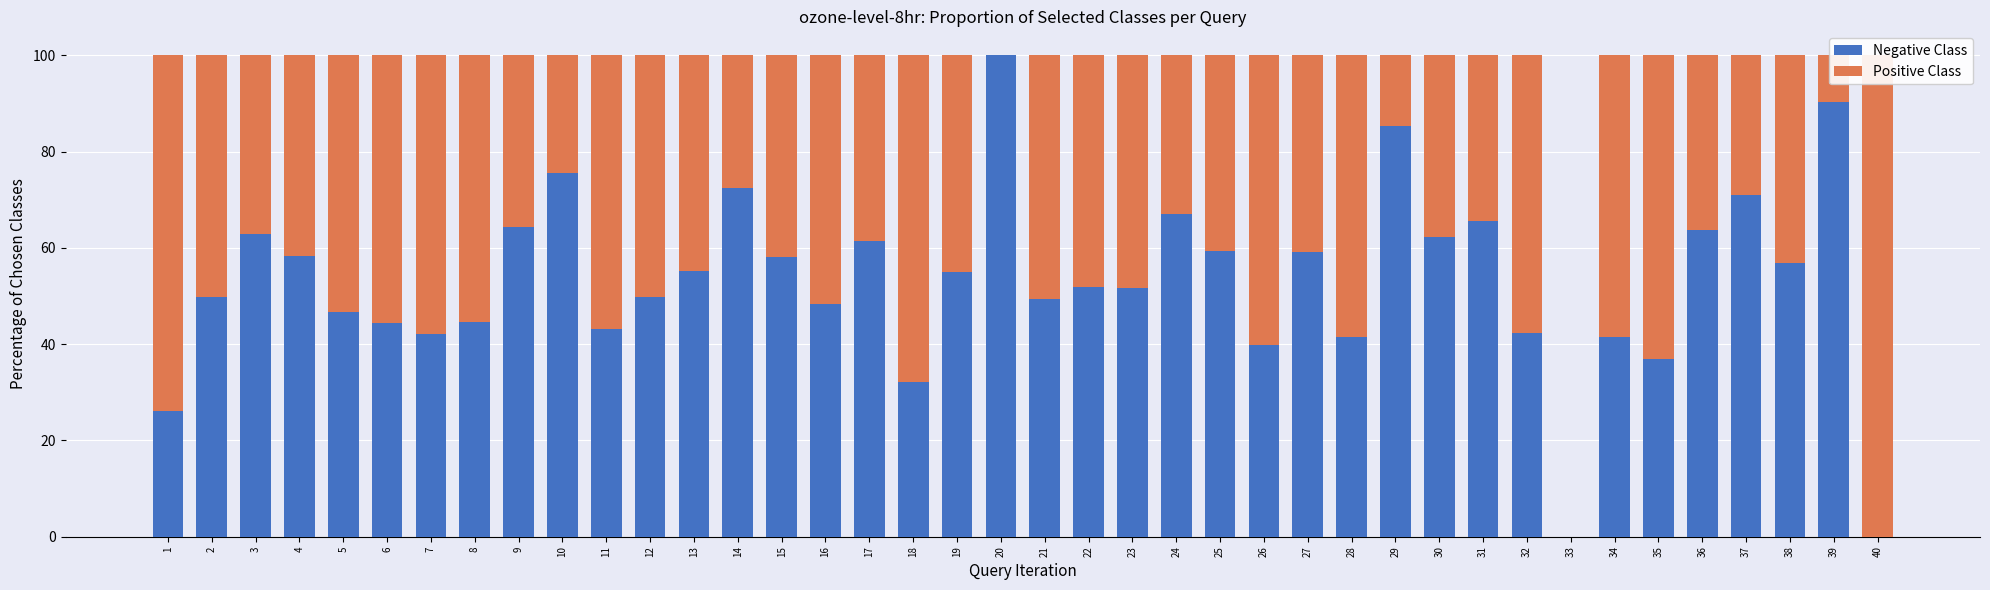

The value of Positive Class at 34 is 82.3. True or false?

False